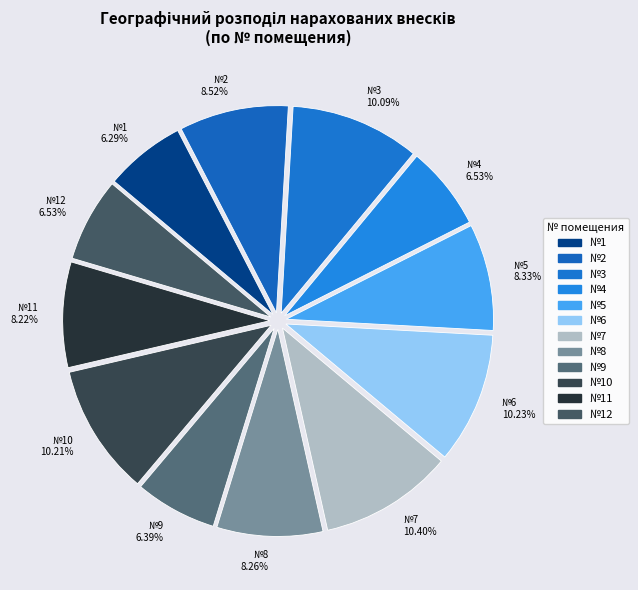

Count the number of slices in the pie.

12